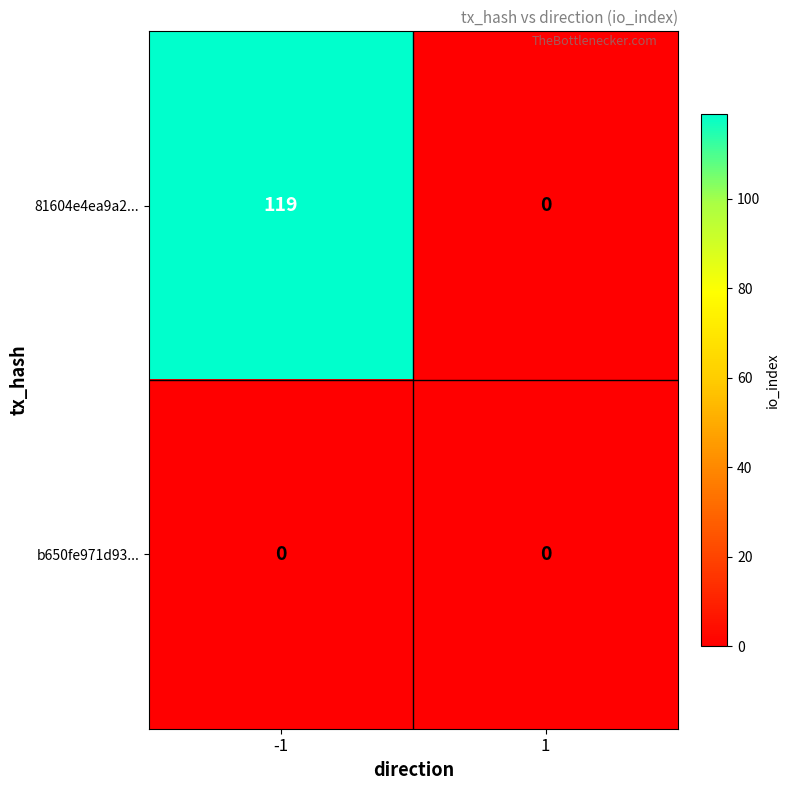

How many series are shown in this chart?

2